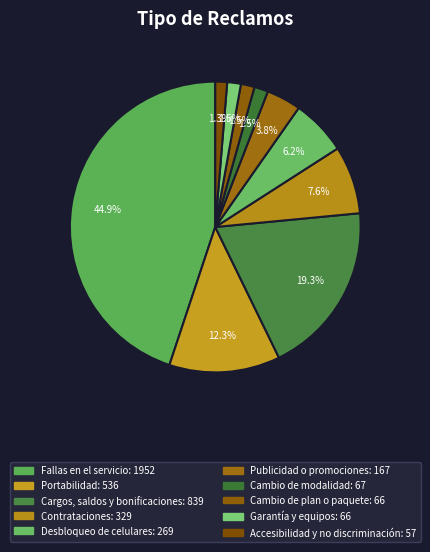

What is the change in value from Portabilidad to Cambio de plan o paquete?

-470